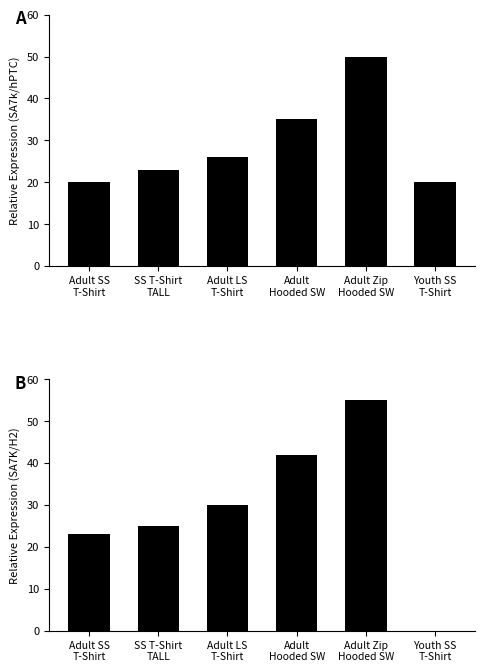

Which series has the widest spread of values?

Cost2